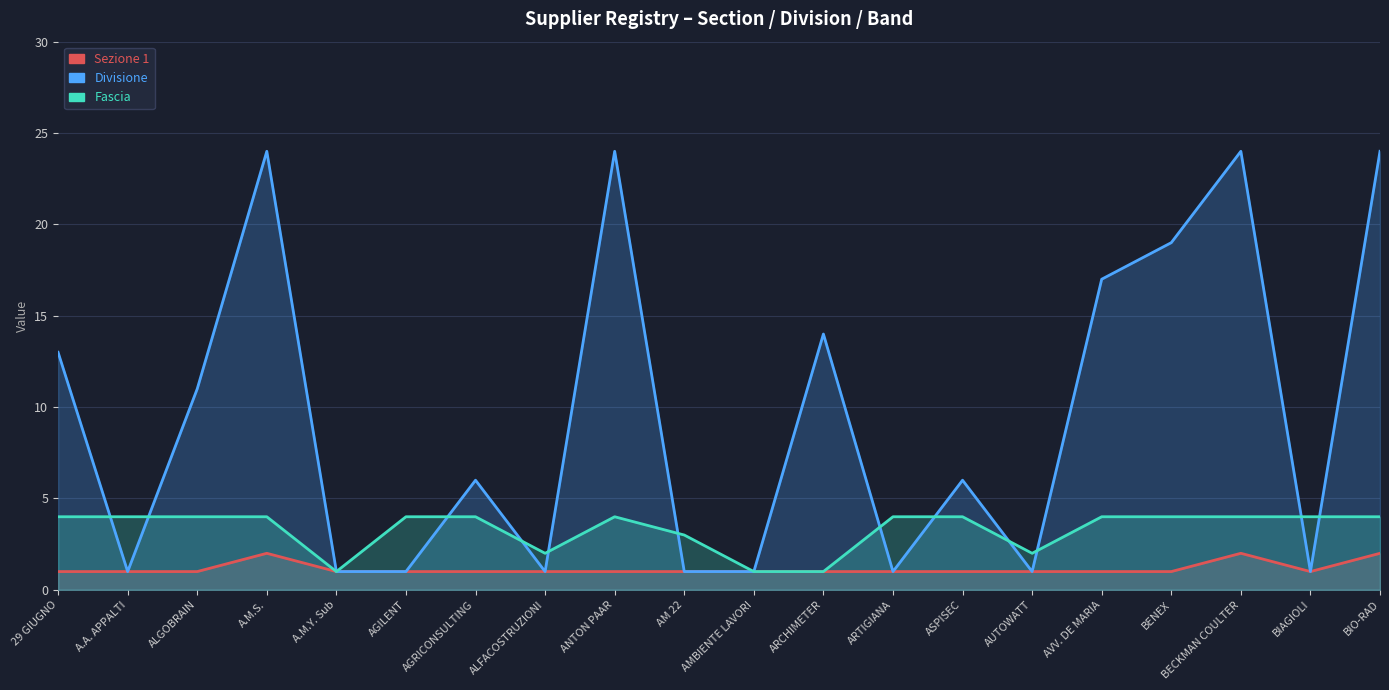

Between which two adjacent categories do Divisione and Fascia first intersect?

29 GIUGNO and A.A. APPALTI